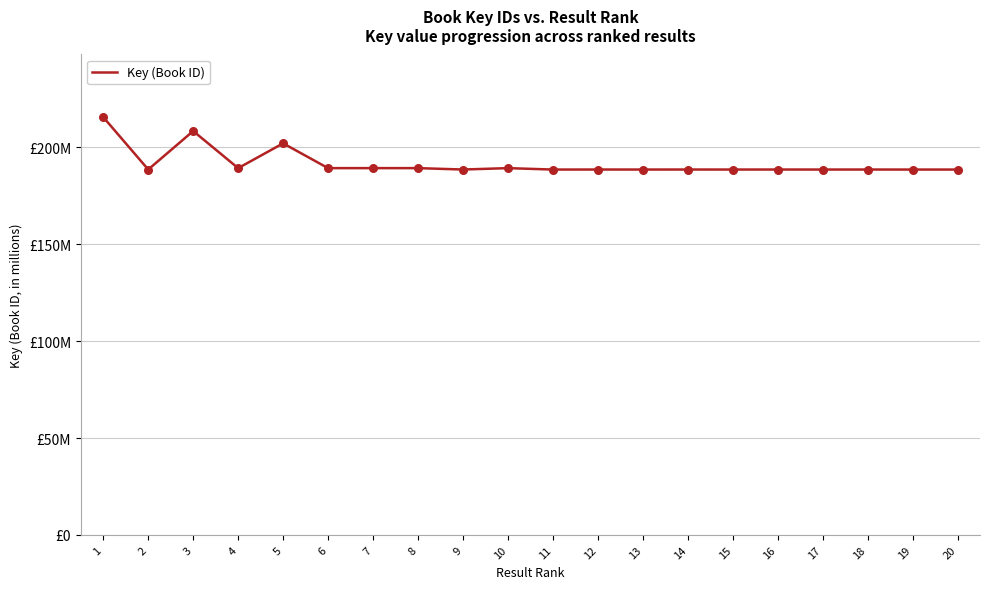

Is this an area chart (filled region under the line)?

No